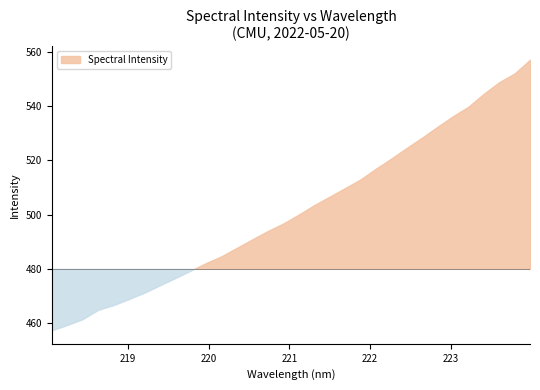

What is the label of the 15th point from the left?

220.7354